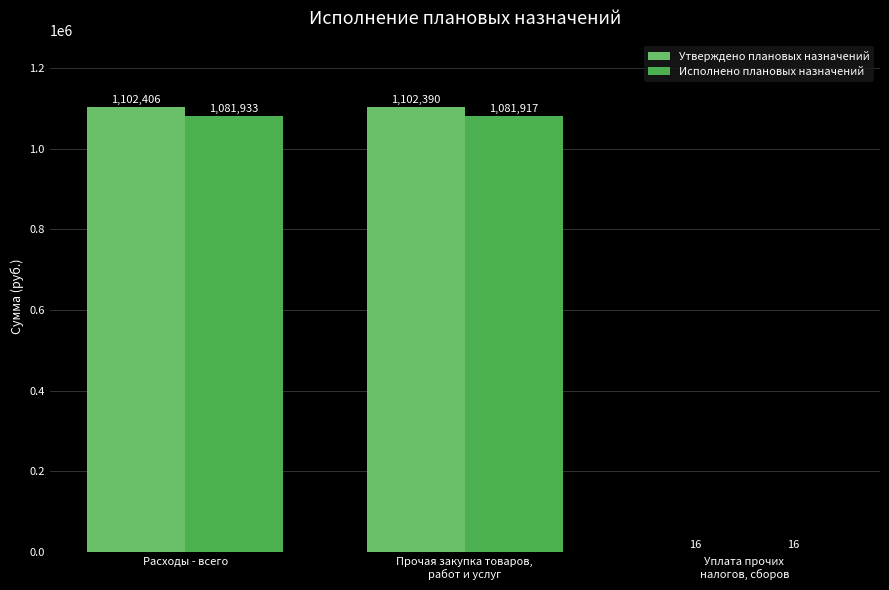

What is the sum of all Исполнено плановых назначений values?

2163865.3